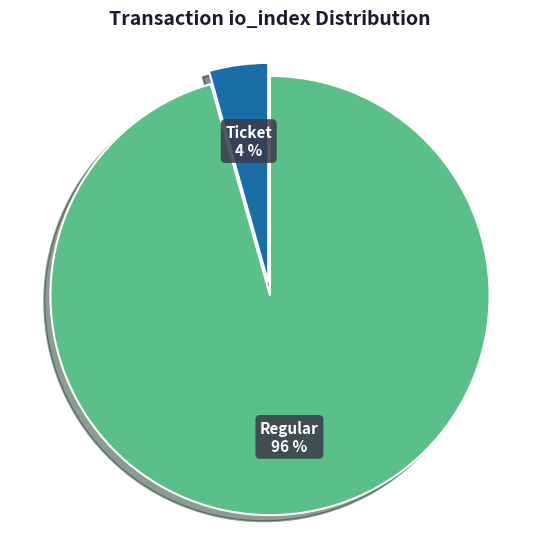

Combined, do Regular and Ticket account for over 50%?

Yes